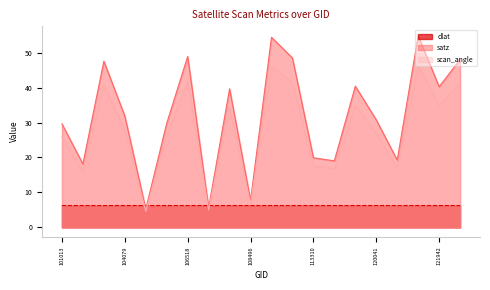

Rank the categories by dlat value from lowest to highest.

103720, 113310, 108496, 107613, 114757, 104197, 107782, 120905, 103601, 113478, 101013, 105968, 121942, 132076, 106518, 104079, 121432, 108843, 120041, 113141